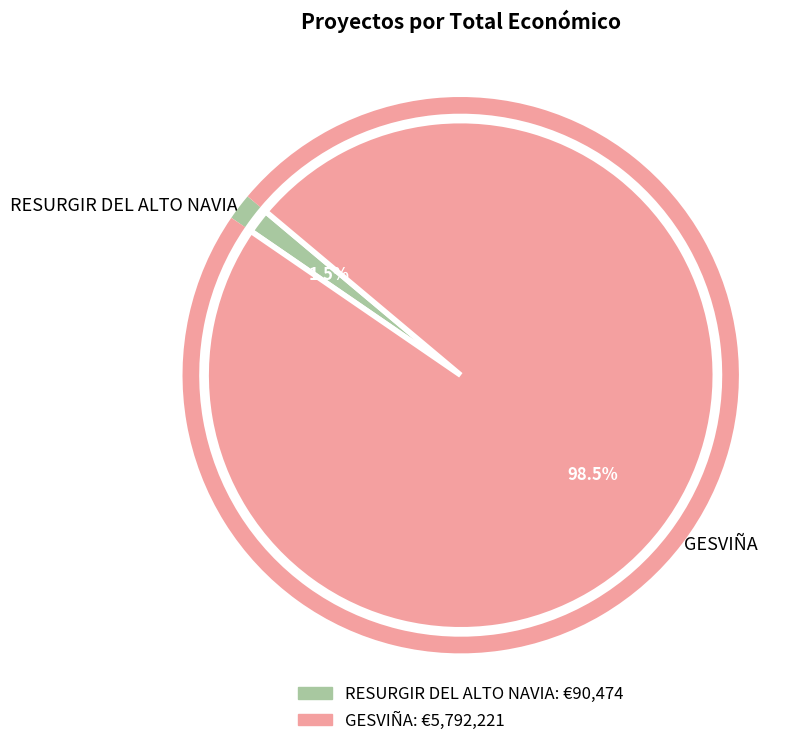

What portion of the pie excludes GESVIÑA?

1.5%